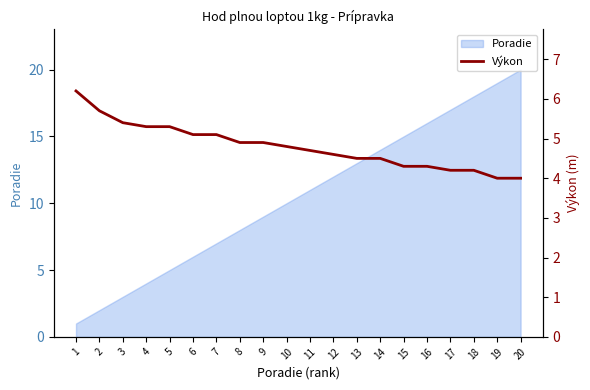

What is the value of the 16th point from the left?

4.3